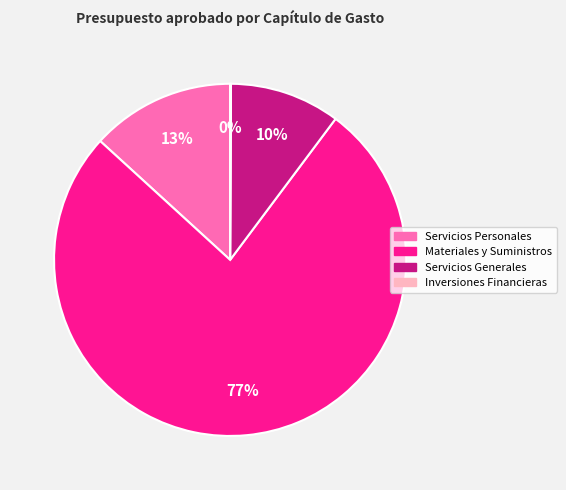

Is it true that Servicios Personales is 22% of the pie?

False